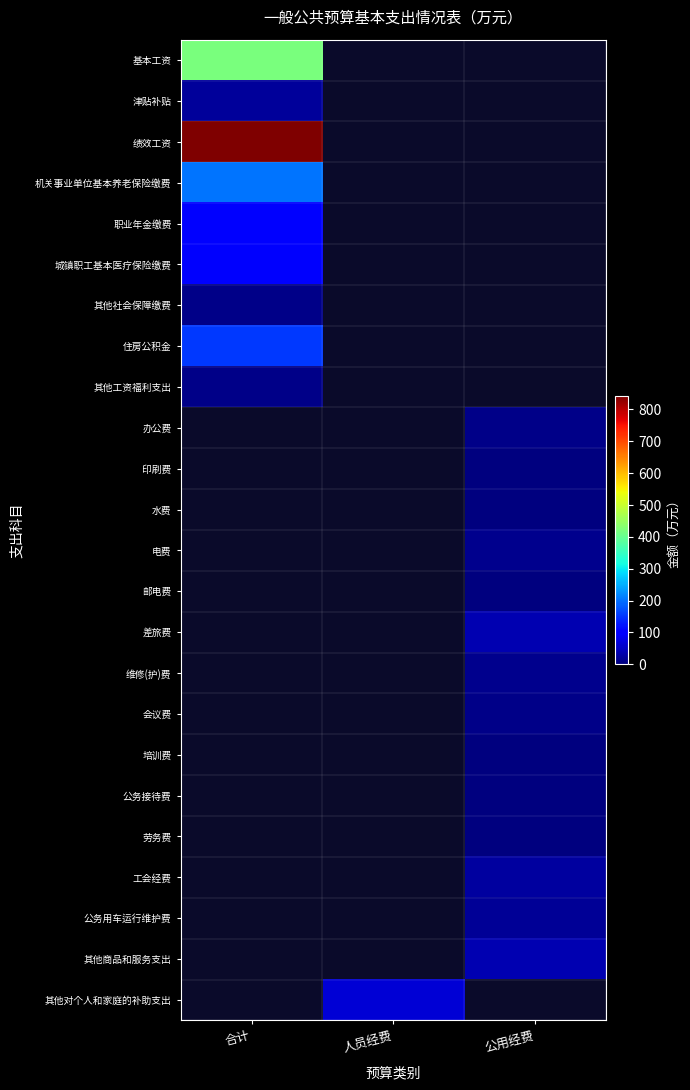

The value of 其他对个人和家庭的补助支出 at 人员经费 is 63.2. True or false?

True